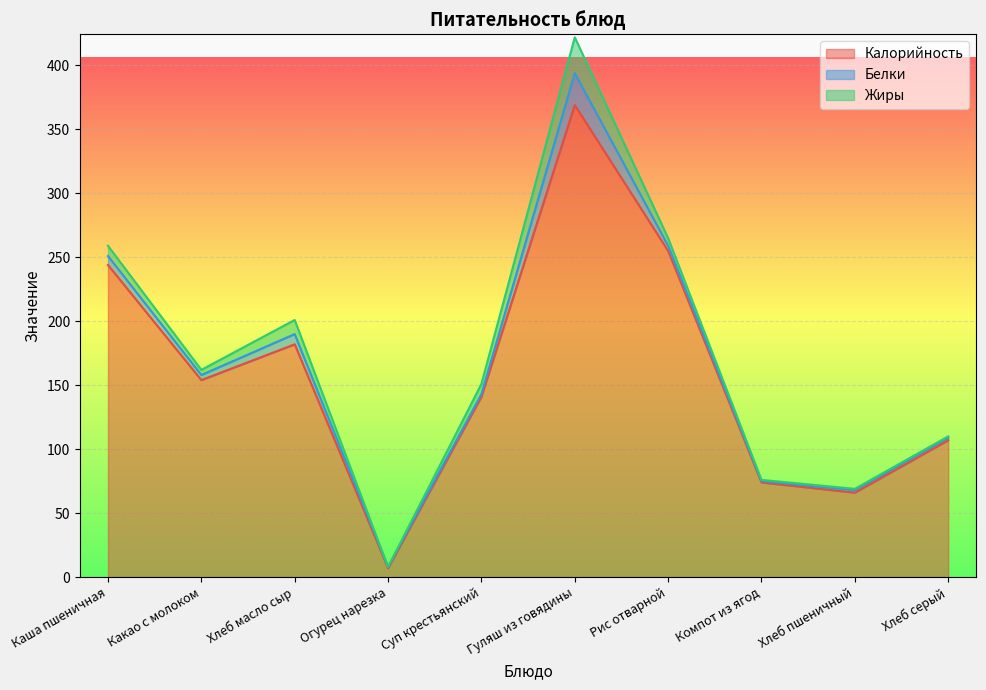

What is the total value across all series at Какао с молоком?

162